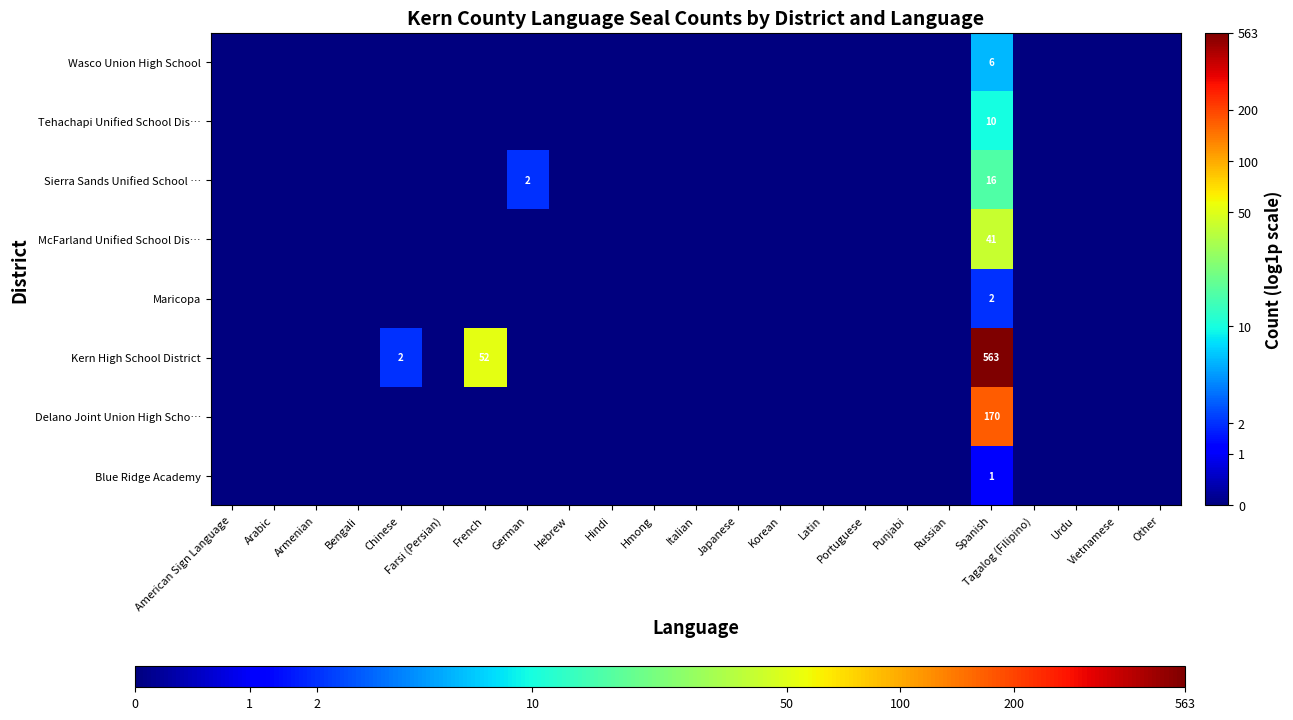

True or false: McFarland Unified School Dis… has a value of 19 at Spanish.

False